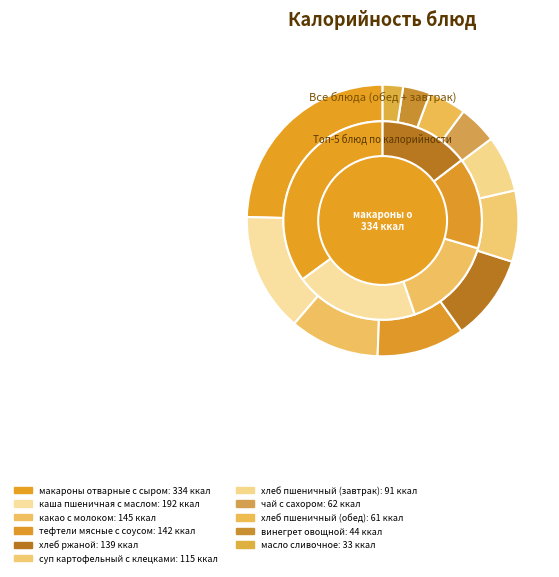

How many segments does this pie chart have?

11